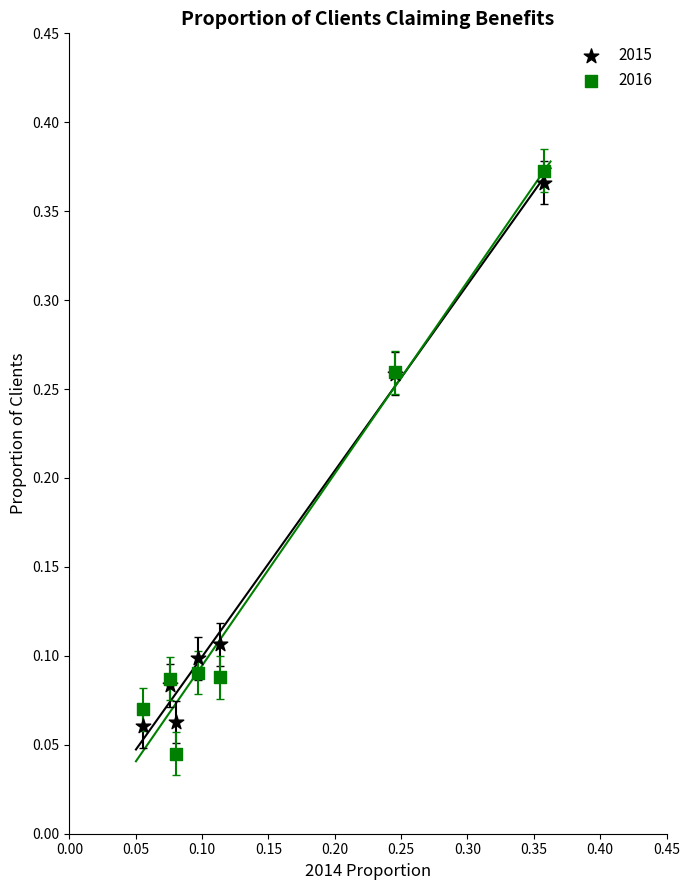

Which series reaches the maximum Y coordinate?

2016